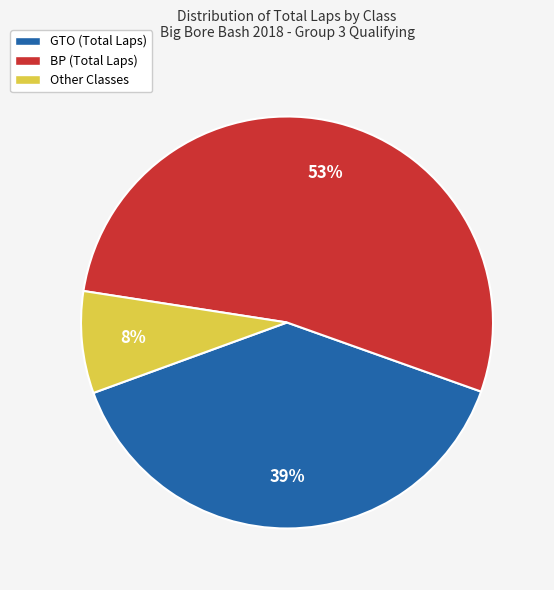

To the nearest percent, what percentage of the pie is Other Classes?

8%